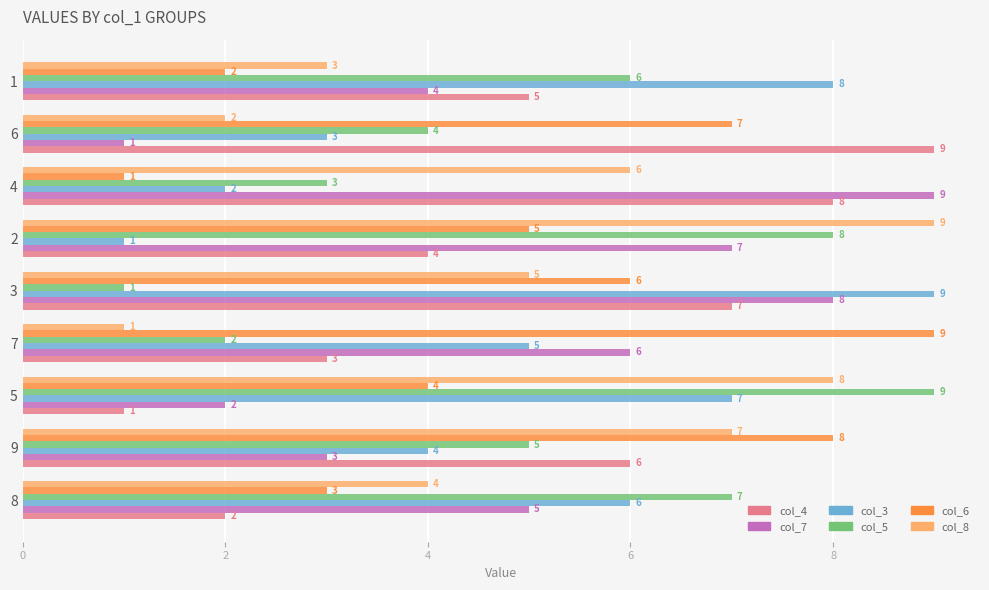

What are all the series names shown in the legend?

col_4, col_7, col_3, col_5, col_6, col_8